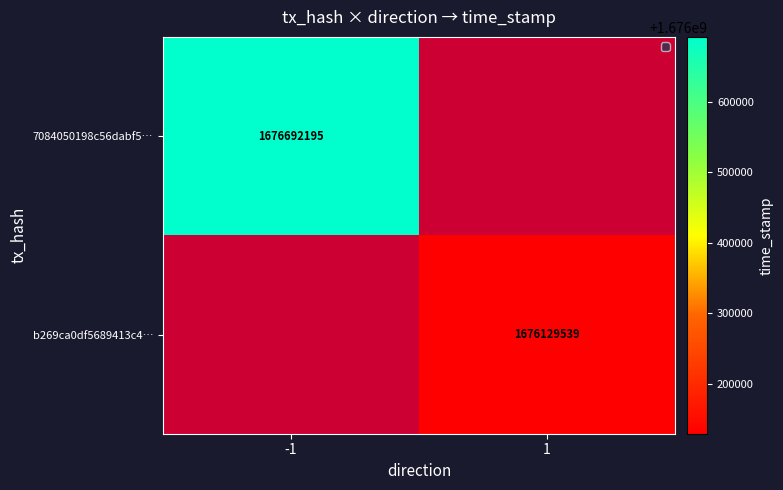

How many series are shown in this chart?

2